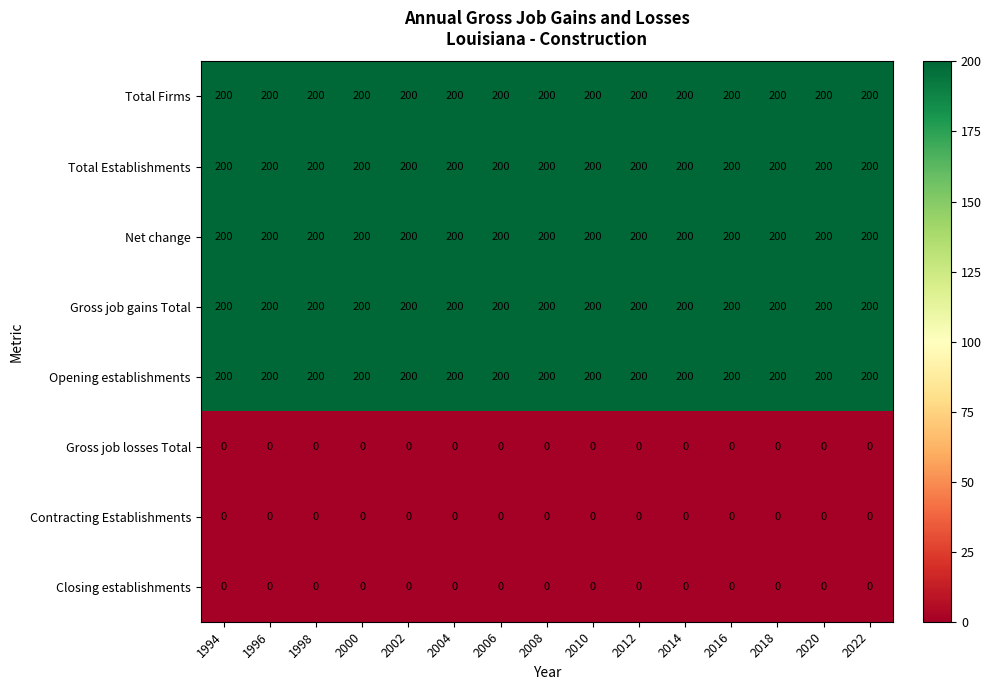

The Net change series shows 200 at 2012. True or false?

True